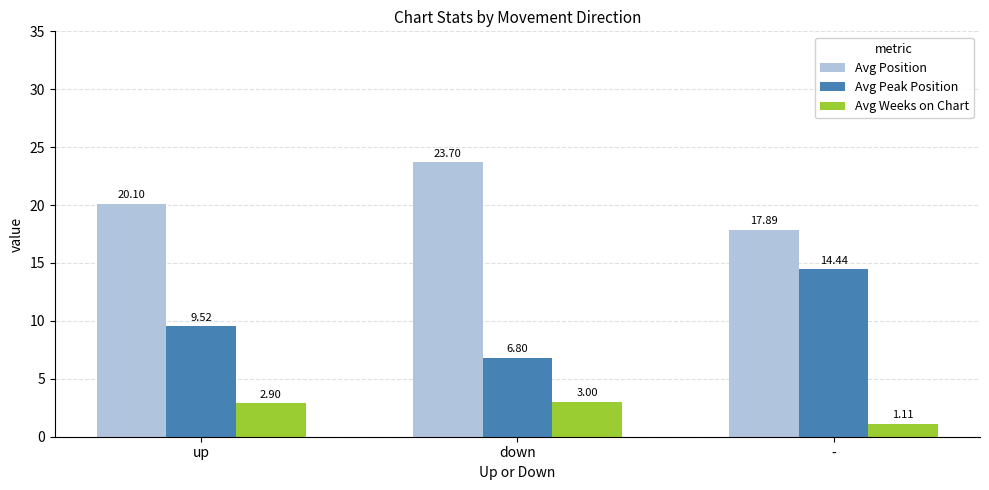

What is the sum of all Avg Weeks on Chart values?

7.0